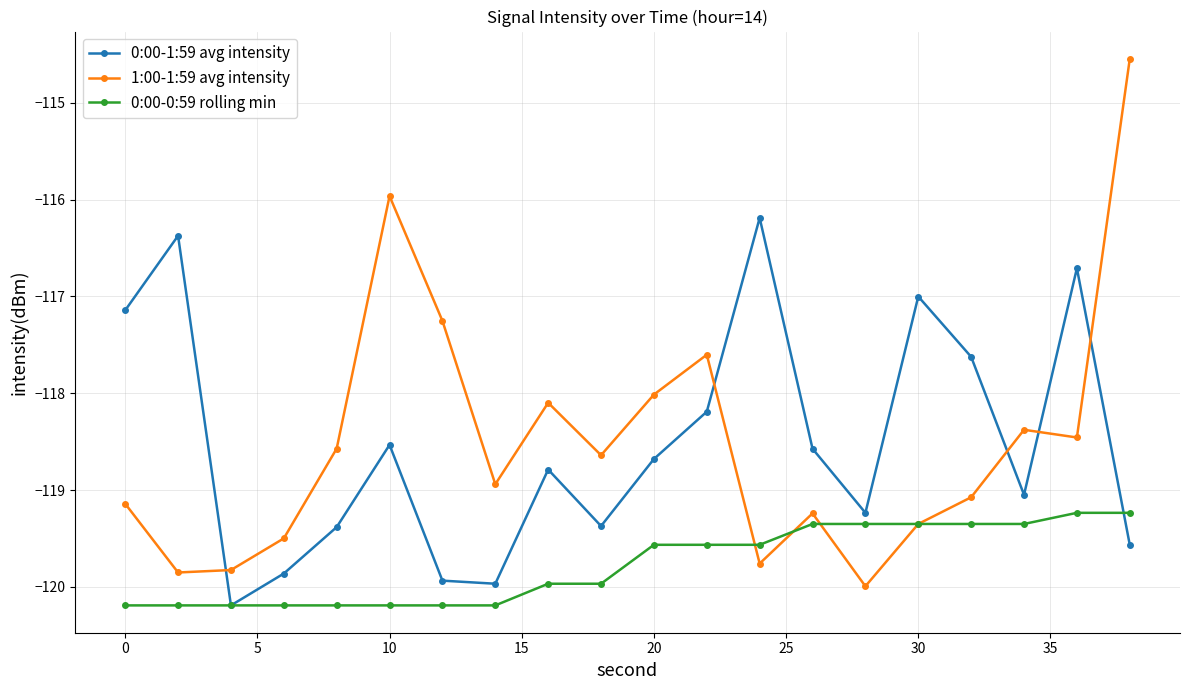

What is the value of the 1:00-1:59 avg intensity point at the 9th from the left?

-118.1